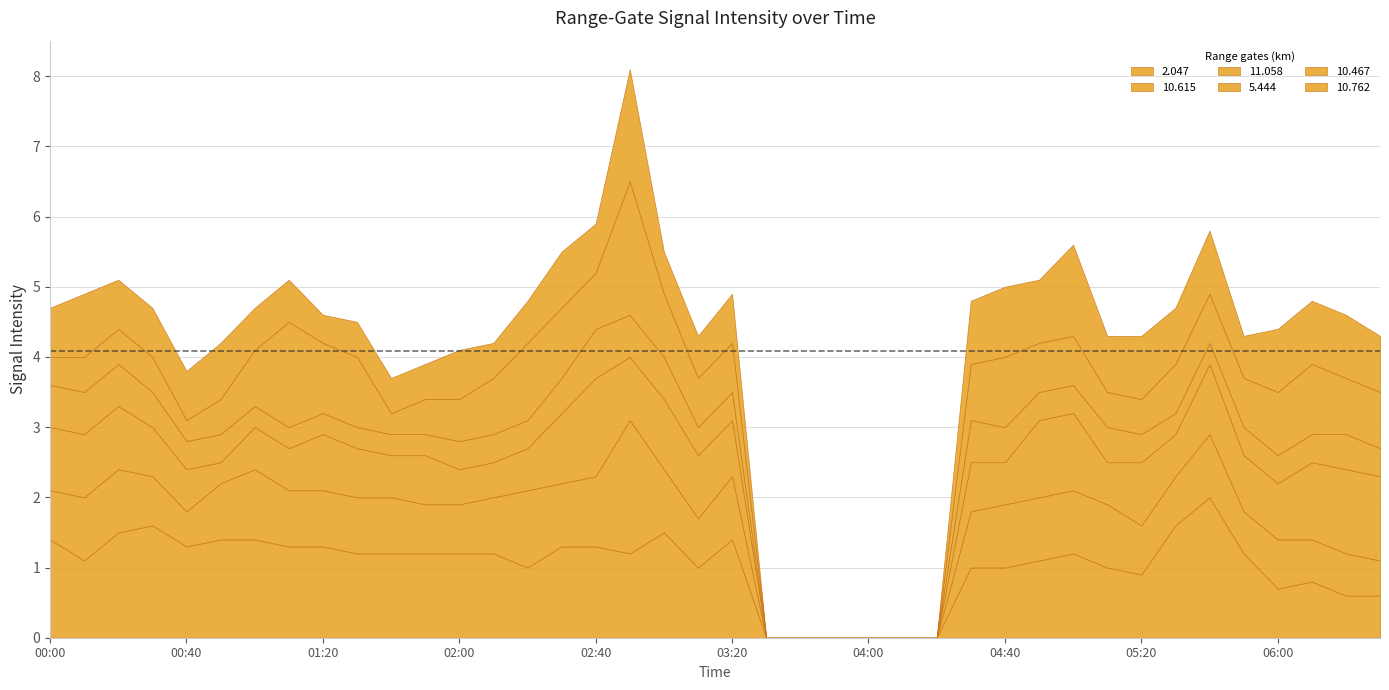

Reading left to right, transcribe all the data shown in this chart.

2.047: 1.4	1.1	1.5	1.6	1.3	1.4	1.4	1.3	1.3	1.2	1.2	1.2	1.2	1.2	1.0	1.3	1.3	1.2	1.5	1.0	1.4	0.0	0.0	0.0	0.0	0.0	0.0	1.0	1.0	1.1	1.2	1.0	0.9	1.6	2.0	1.2	0.7	0.8	0.6	0.6
10.615: 0.7	0.9	0.9	0.7	0.5	0.8	1.0	0.8	0.8	0.8	0.8	0.7	0.7	0.8	1.1	0.9	1.0	1.9	0.9	0.7	0.9	0.0	0.0	0.0	0.0	0.0	0.0	0.8	0.9	0.9	0.9	0.9	0.7	0.7	0.9	0.6	0.7	0.6	0.6	0.5
11.058: 0.9	0.9	0.9	0.7	0.6	0.3	0.6	0.6	0.8	0.7	0.6	0.7	0.5	0.5	0.6	1.0	1.4	0.9	1.0	0.9	0.8	0.0	0.0	0.0	0.0	0.0	0.0	0.7	0.6	1.1	1.1	0.6	0.9	0.6	1.0	0.8	0.8	1.1	1.2	1.2
5.444: 0.6	0.6	0.6	0.5	0.4	0.4	0.3	0.3	0.3	0.3	0.3	0.3	0.4	0.4	0.4	0.5	0.7	0.6	0.6	0.4	0.4	0.0	0.0	0.0	0.0	0.0	0.0	0.6	0.5	0.4	0.4	0.5	0.4	0.3	0.3	0.4	0.4	0.4	0.5	0.4
10.467: 0.4	0.5	0.5	0.5	0.3	0.5	0.8	1.5	1.0	1.0	0.3	0.5	0.6	0.8	1.1	1.0	0.8	1.9	0.9	0.7	0.7	0.0	0.0	0.0	0.0	0.0	0.0	0.8	1.0	0.7	0.7	0.5	0.5	0.7	0.7	0.7	0.9	1.0	0.8	0.8
10.762: 0.7	0.9	0.7	0.7	0.7	0.8	0.6	0.6	0.4	0.5	0.5	0.5	0.7	0.5	0.6	0.8	0.7	1.6	0.6	0.6	0.7	0.0	0.0	0.0	0.0	0.0	0.0	0.9	1.0	0.9	1.3	0.8	0.9	0.8	0.9	0.6	0.9	0.9	0.9	0.8